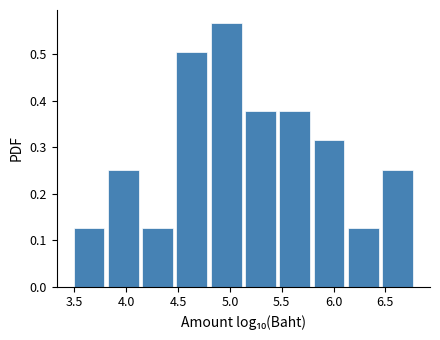

How tall is the bar that spans 6.45 to 6.80 on the x-axis? Neither the bar edges nor the heights are printed on the chart, so give them approximately, as read against the axes.

0.25